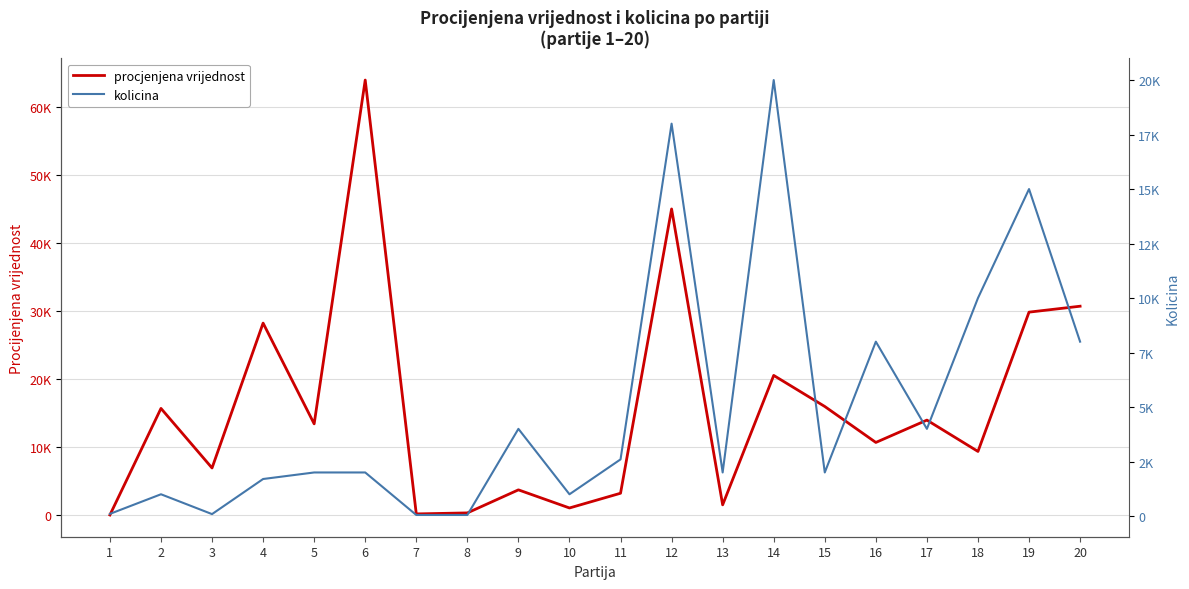

Is it true that kolicina equals 568.5 at 6?

False